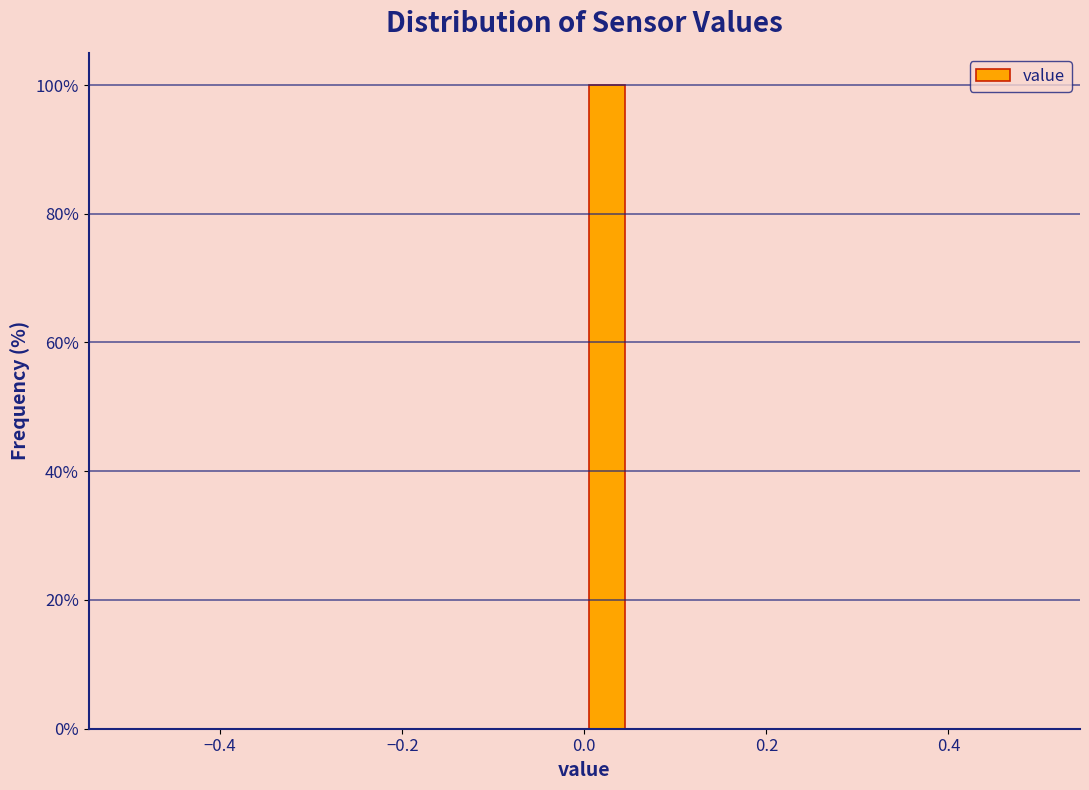

Read against the x-axis, roughly where is the centre of the tallest bar?

0.02